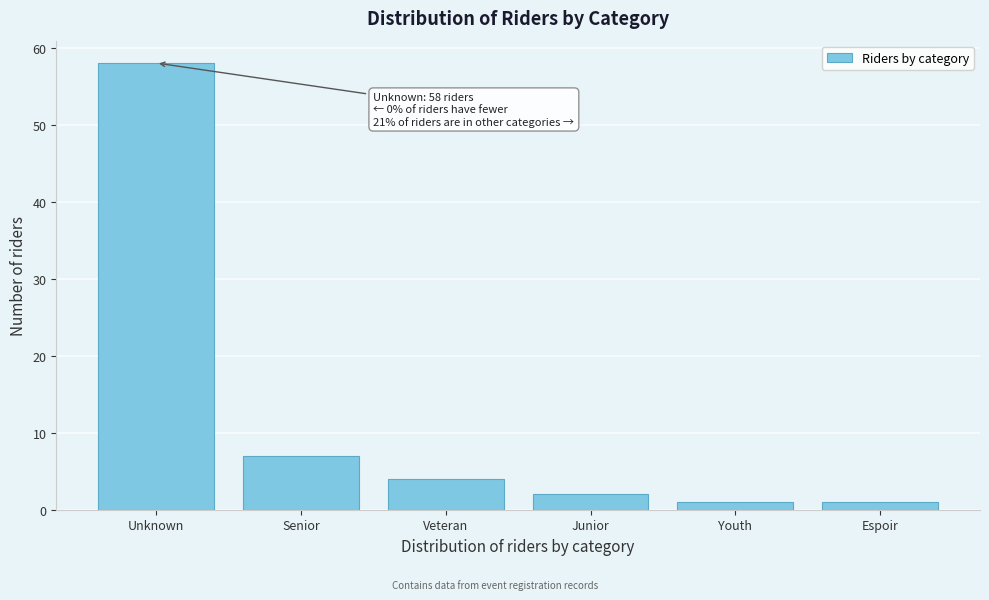

Reading left to right, list all the values displayed in this chart.

58	7	4	2	1	1